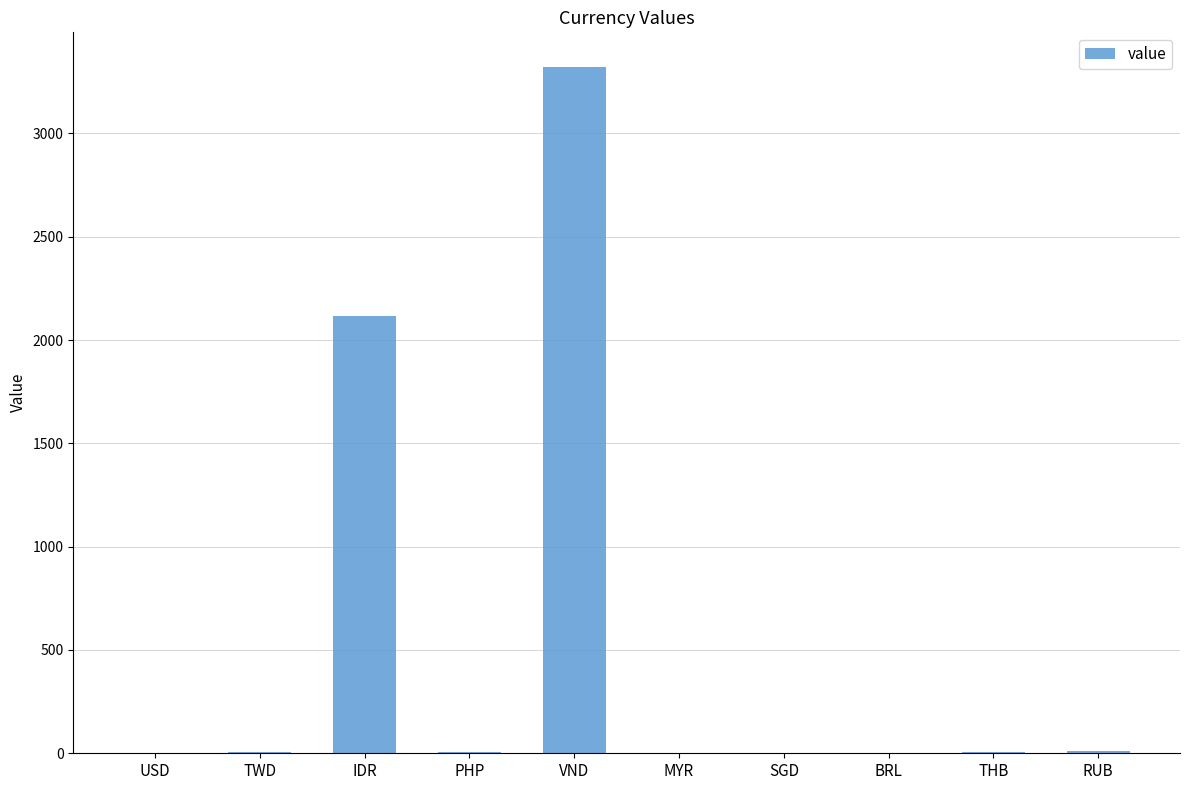

Is it true that the value at USD is 0.1?

True